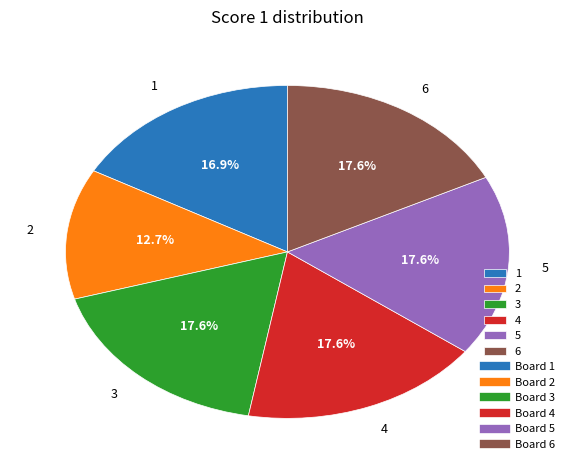

What percentage is NOT represented by 3?

82.4%